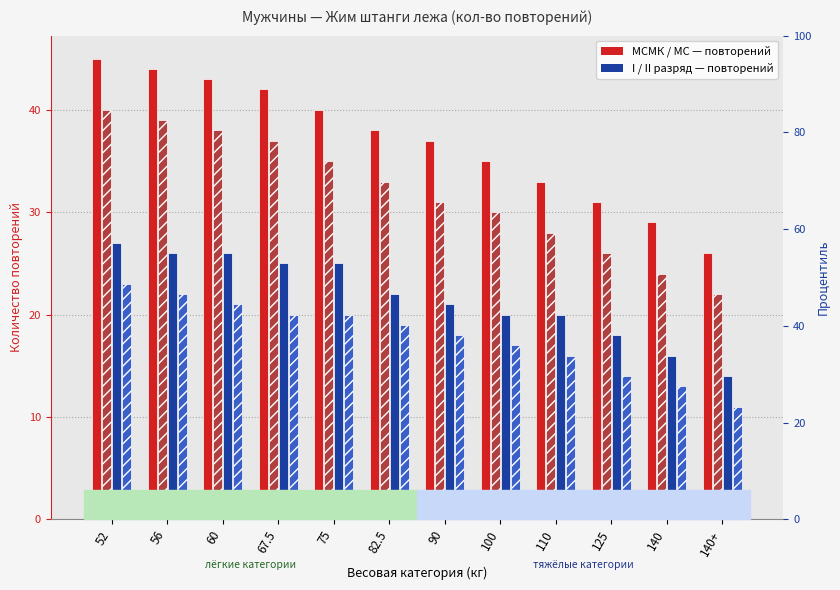

How many bars are there in each group?

4